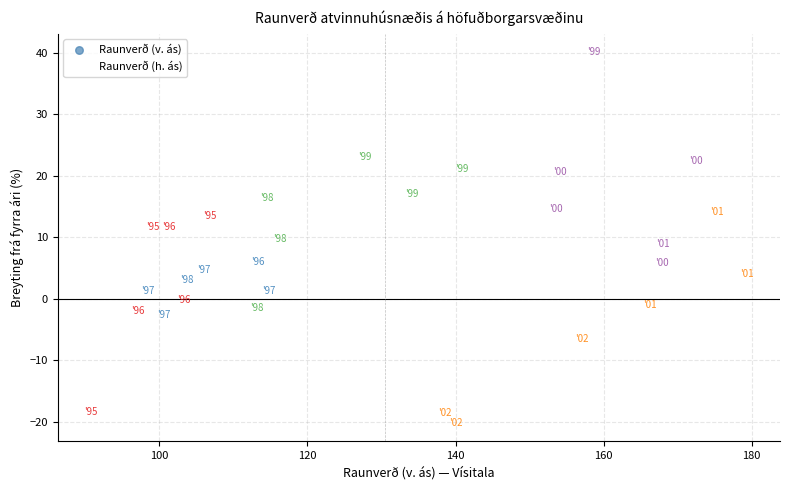

What is the range of Y values (max minus min)?

60.2